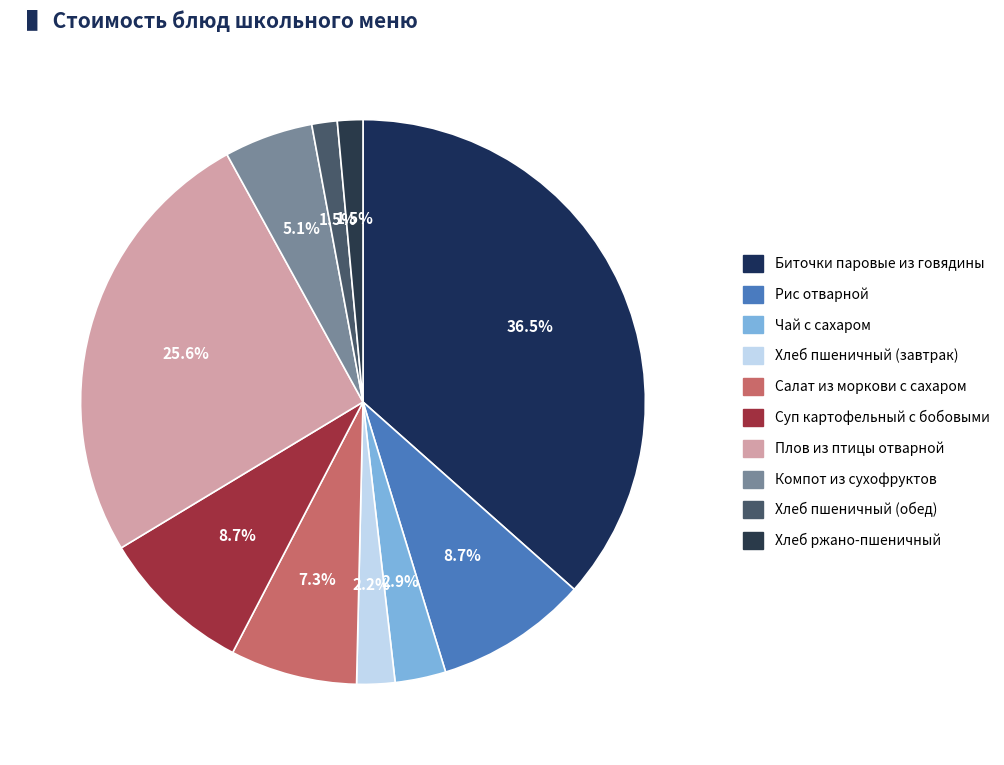

What percentage is the Плов из птицы отварной slice, to the nearest percent?

26%